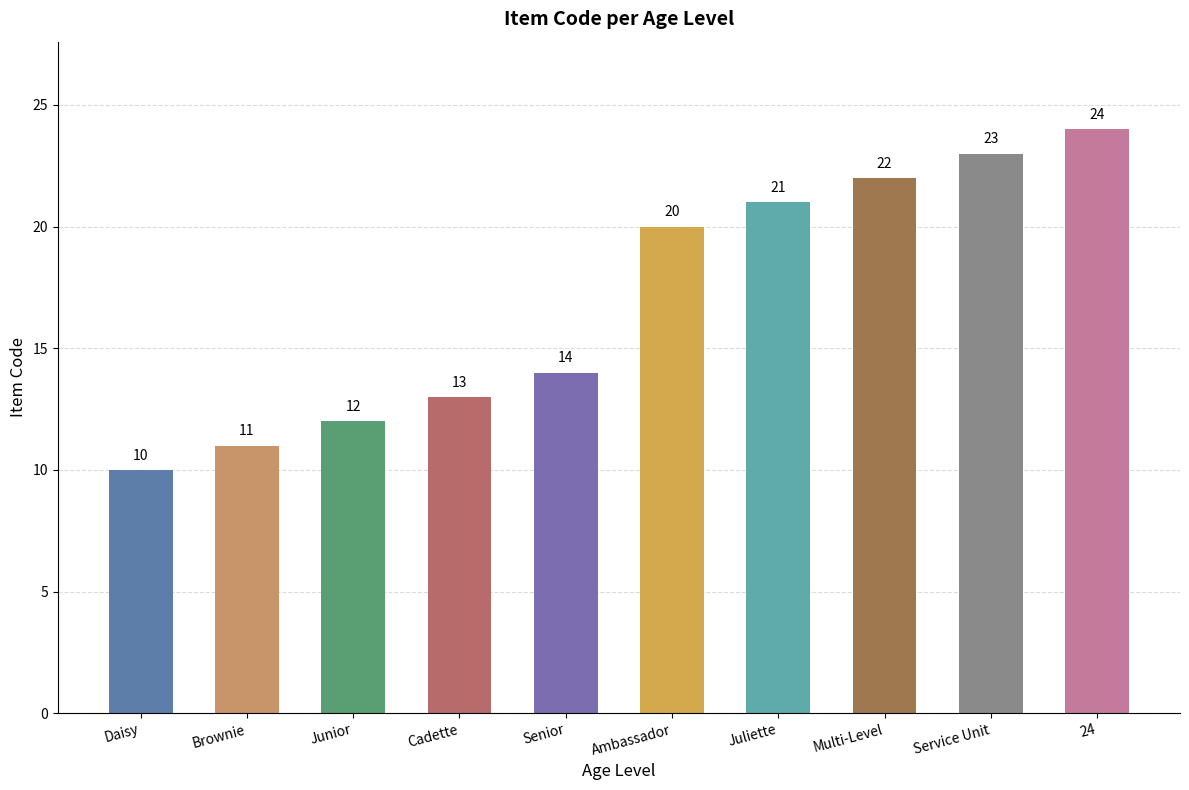

True or false: the data shows 12 at Ambassador.

False